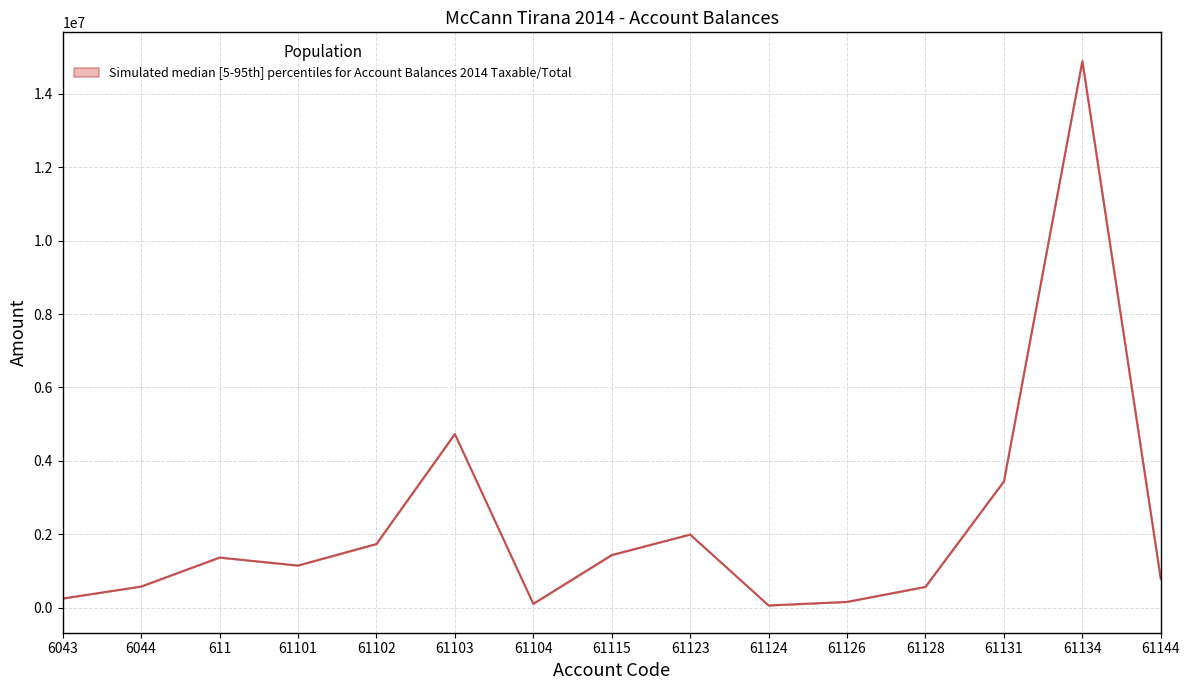

How many series are shown in this chart?

1